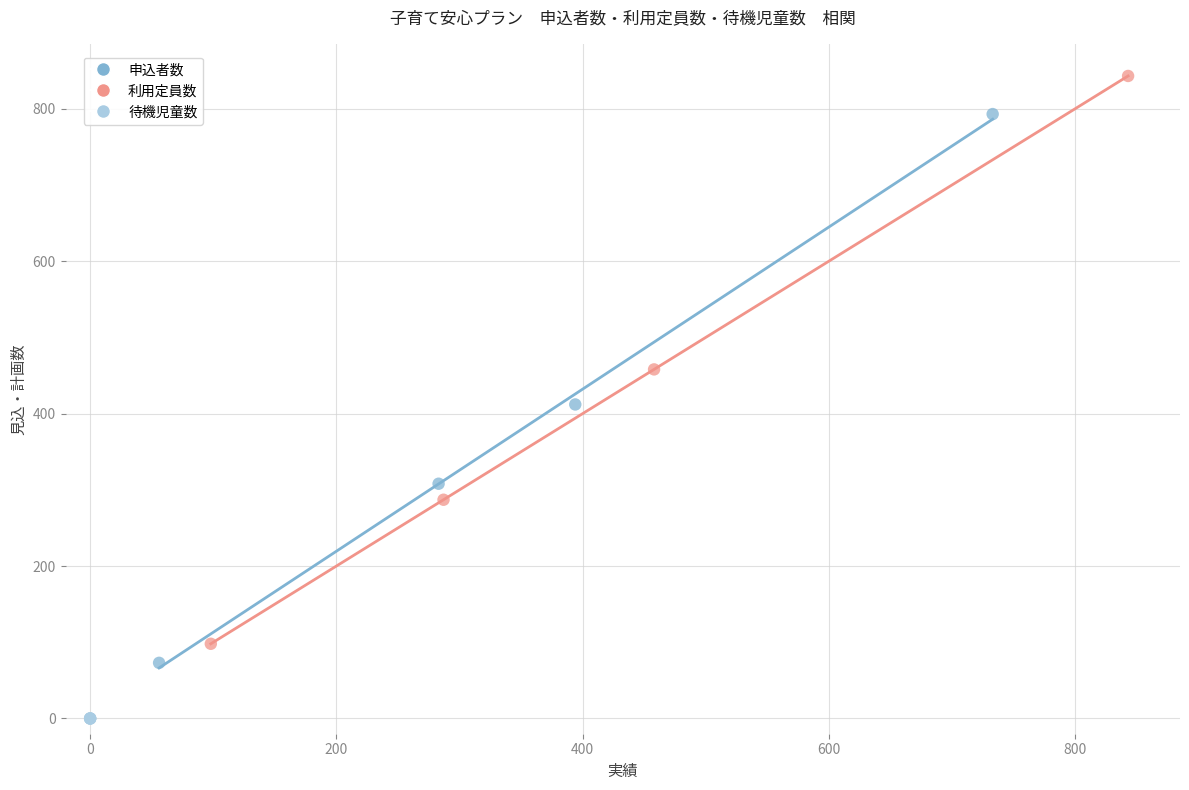

Which series reaches the maximum Y coordinate?

利用定員数